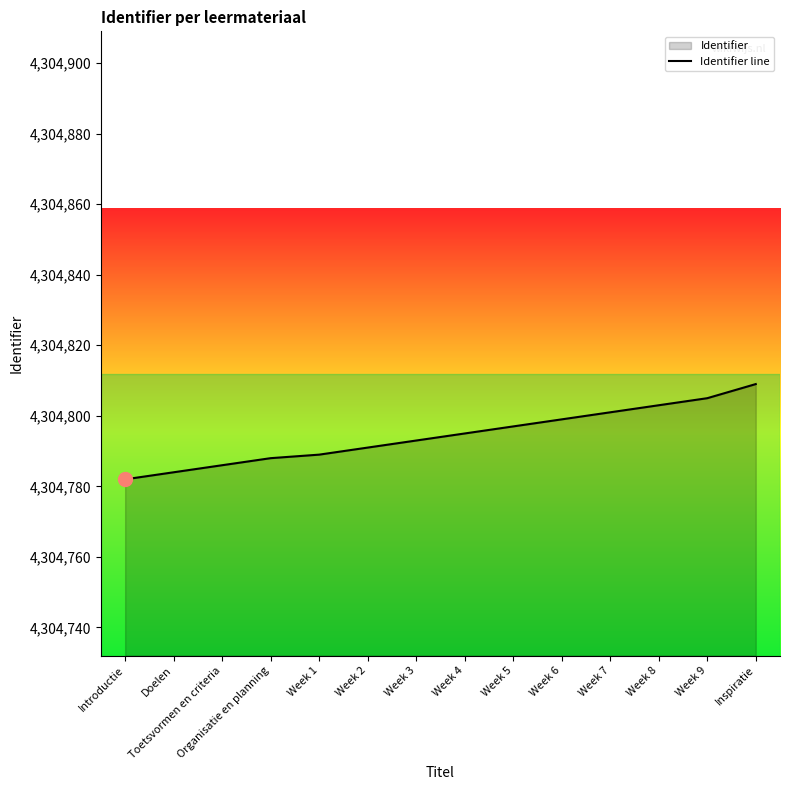

Is it true that the value at Week 7 is 4304801?

True